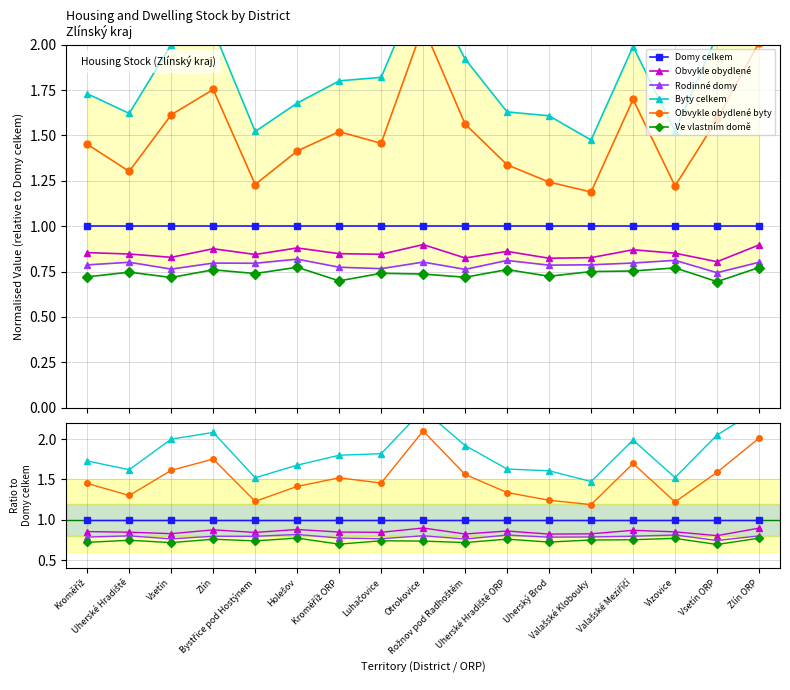

Which series has the largest range (max minus min)?

Obvykle obydlené byty